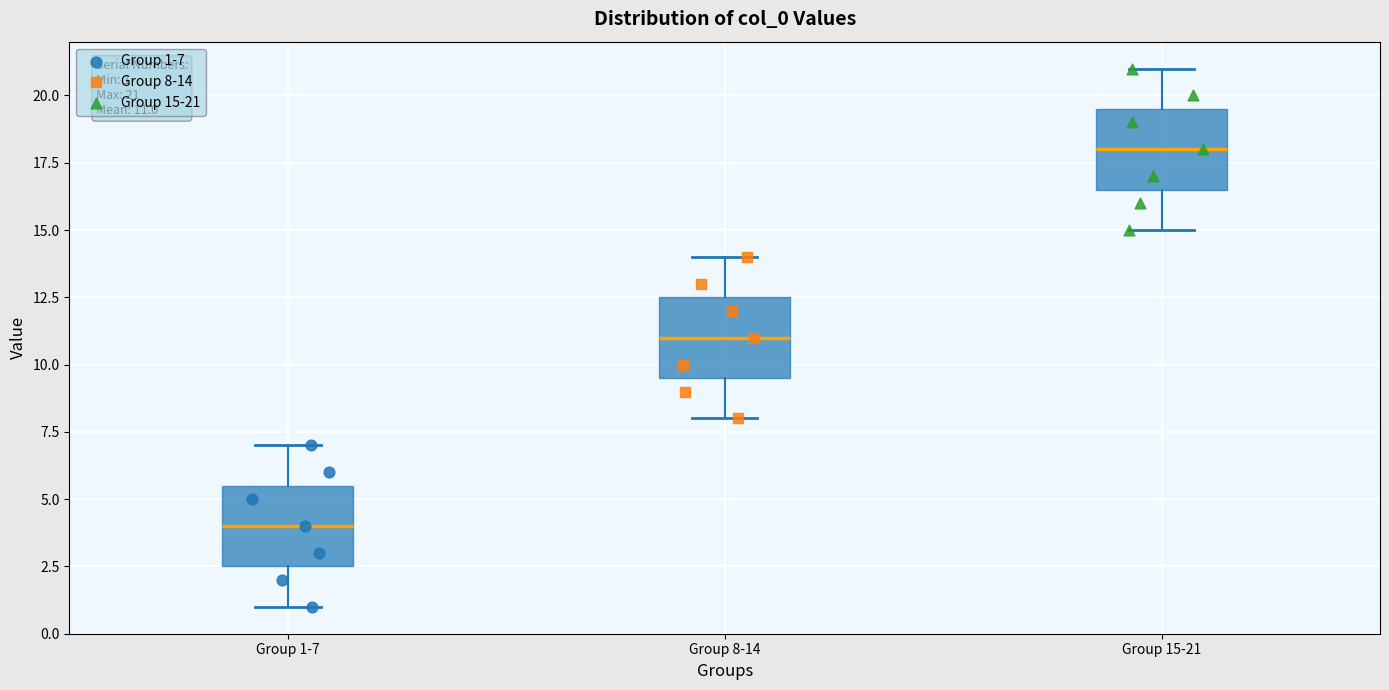

Which box has the highest median line?

Group 15-21